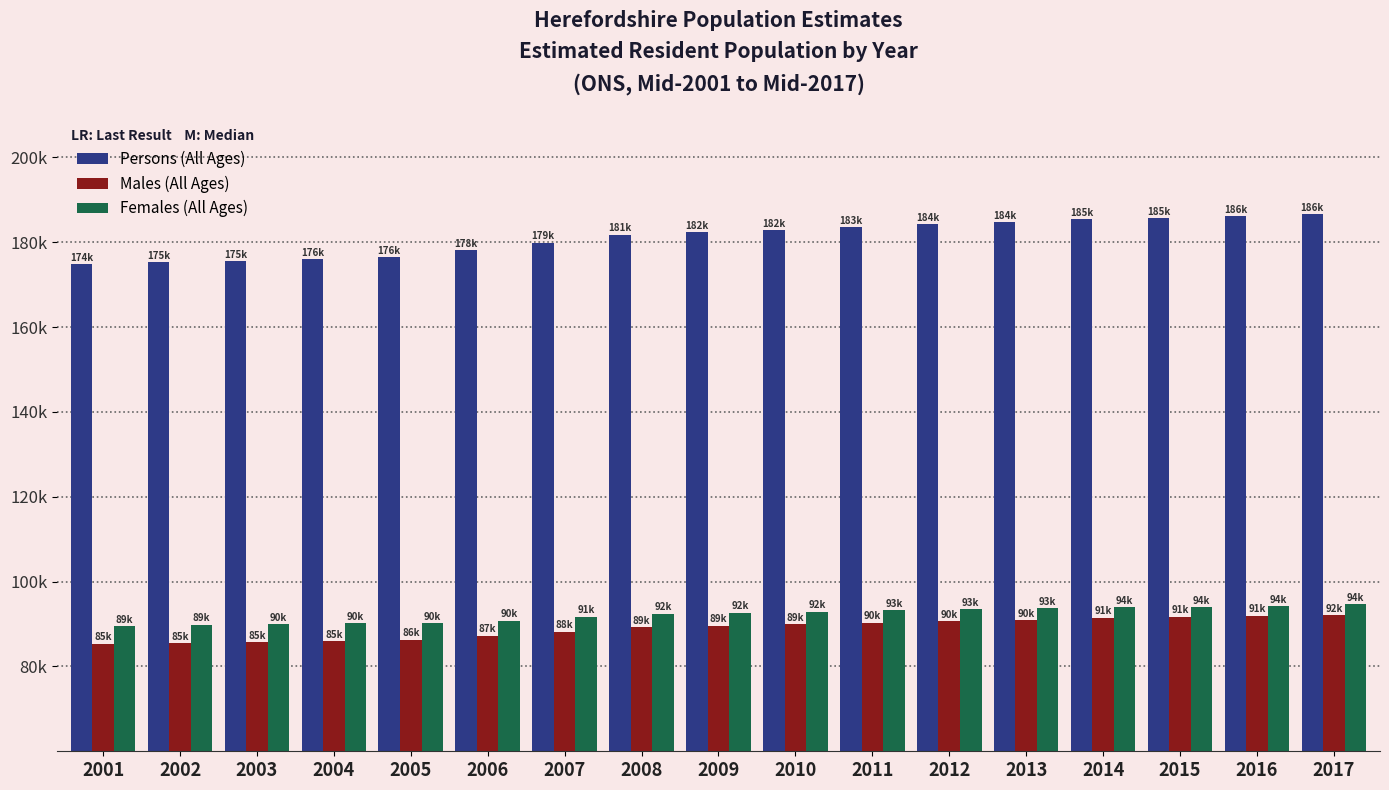

Which series has the largest range (max minus min)?

Persons (All Ages)